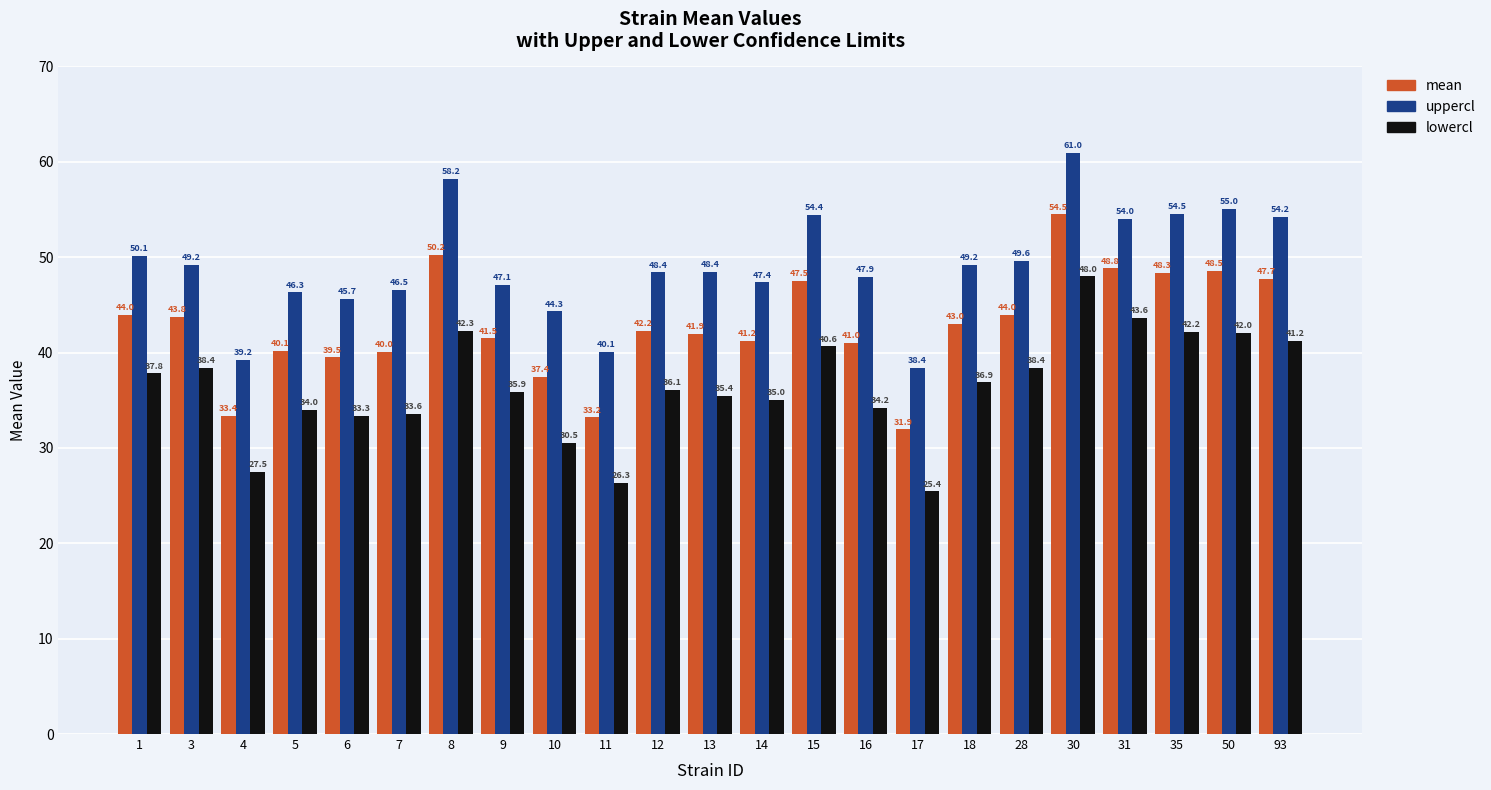

At which category does the chart reach its peak across all series?

30